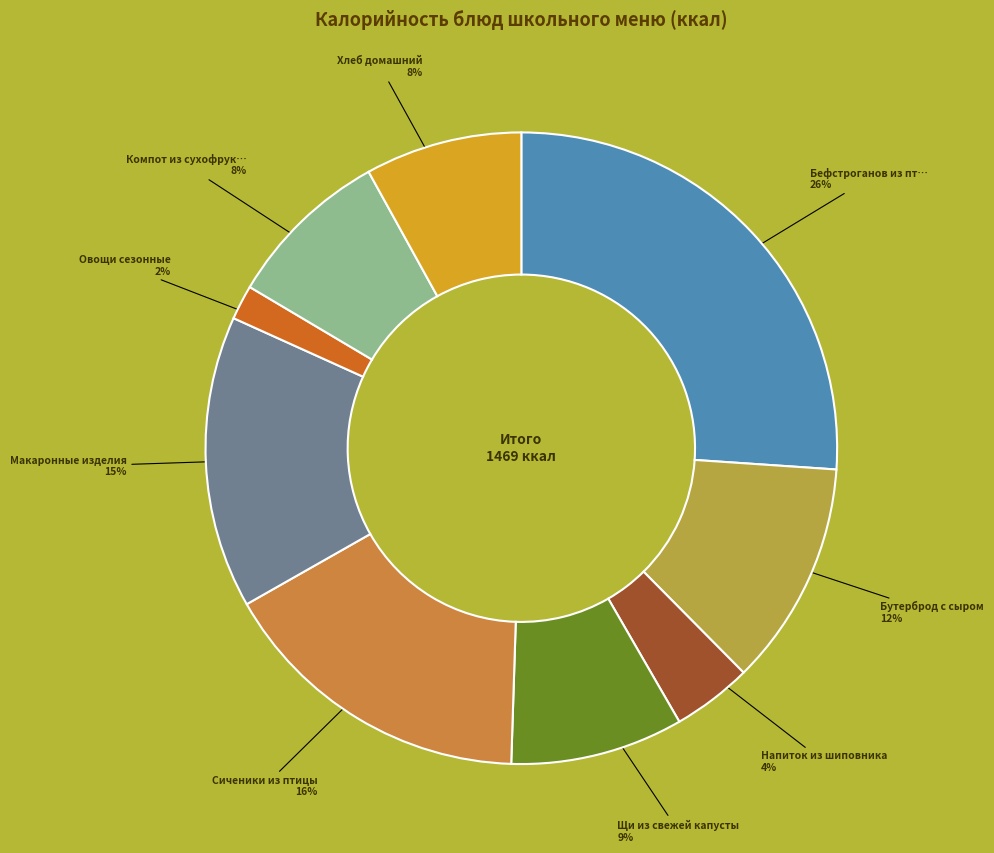

To the nearest percent, what is the difference between the largest and smallest slice percentages?

24%